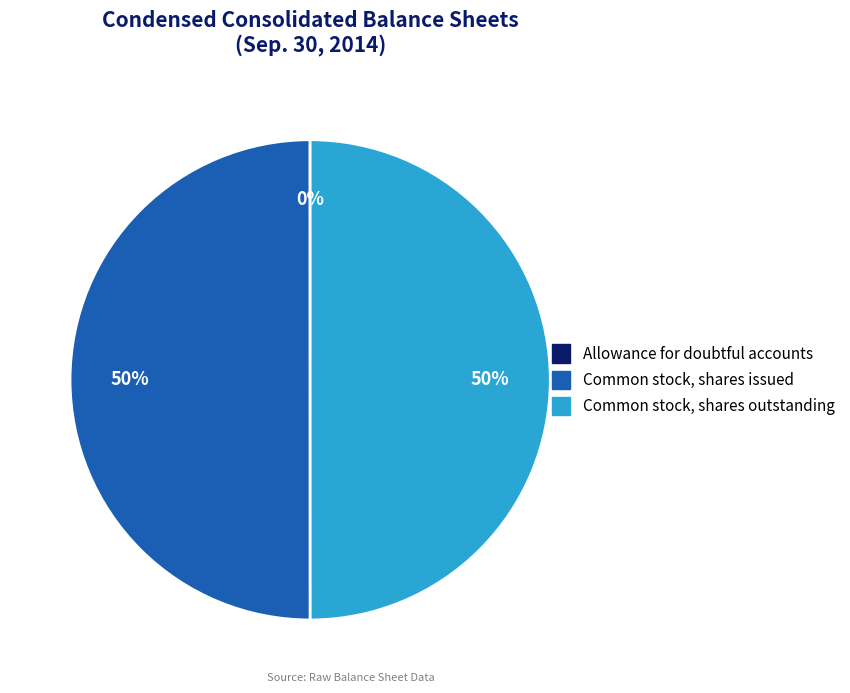

Rank the categories by value from lowest to highest.

Allowance for doubtful accounts, Common stock, shares issued, Common stock, shares outstanding